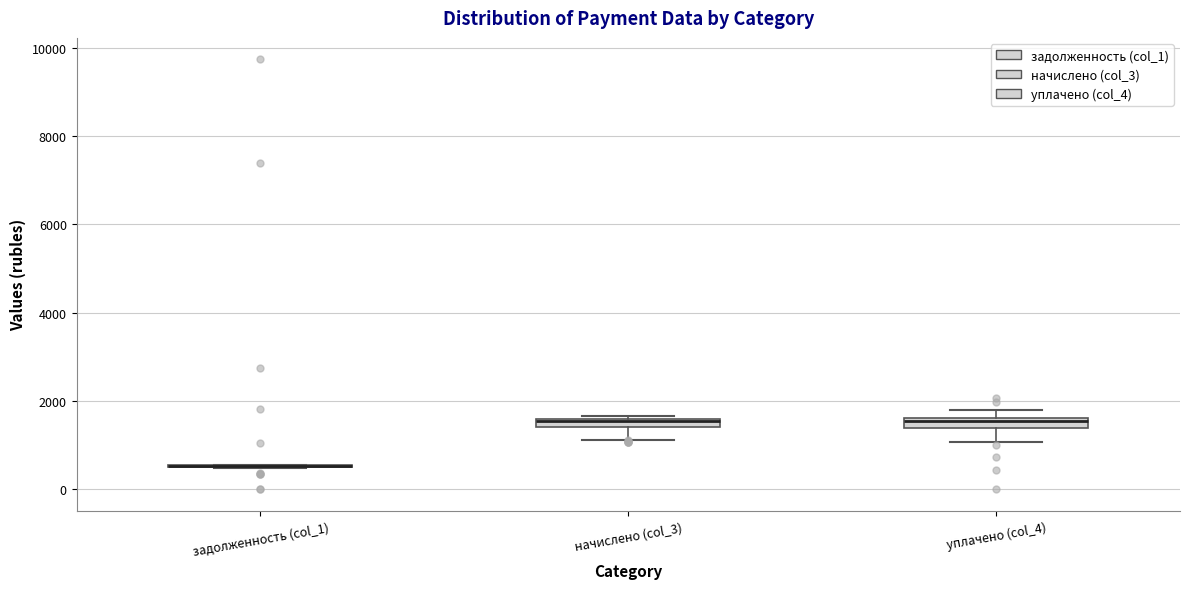

Where does the lower whisker of the box for уплачено (col_4) end on the y-axis? The values are not printed on the chart, so give them approximately, as read against the axis.

1000